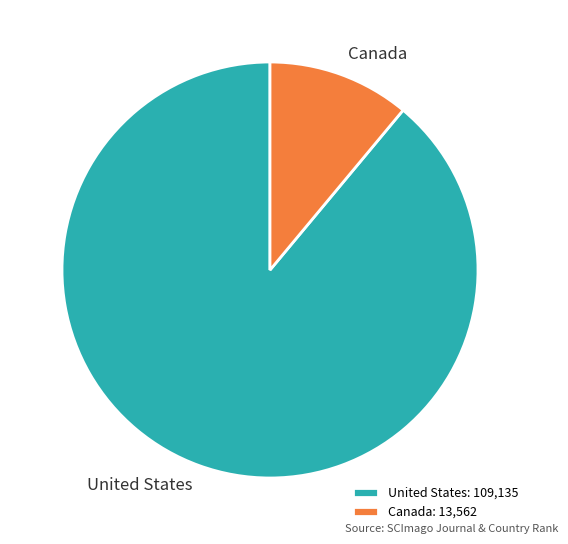

What is the ratio of the value at United States to the value at Canada?

8.0